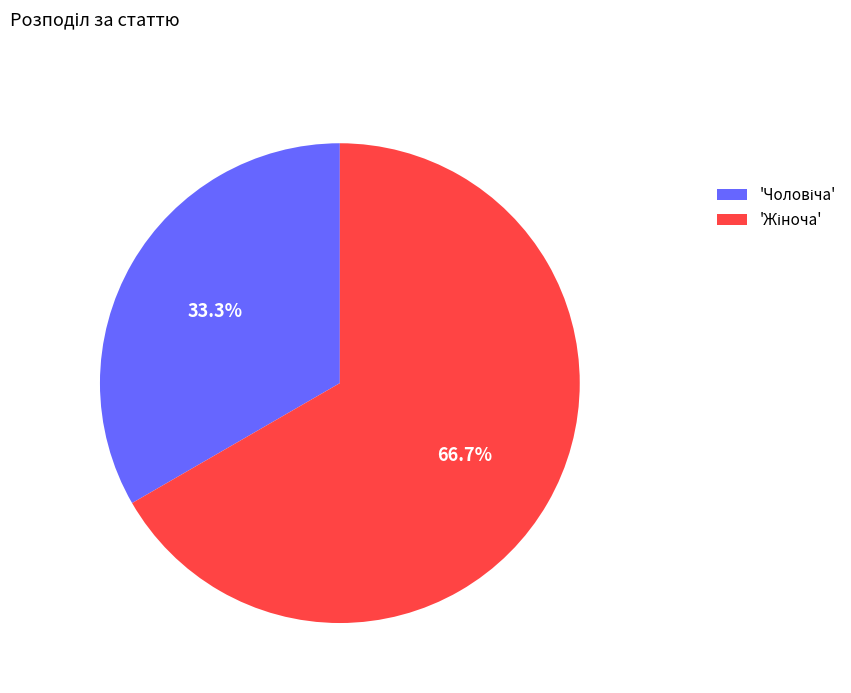

Is there a majority slice in this chart?

Yes